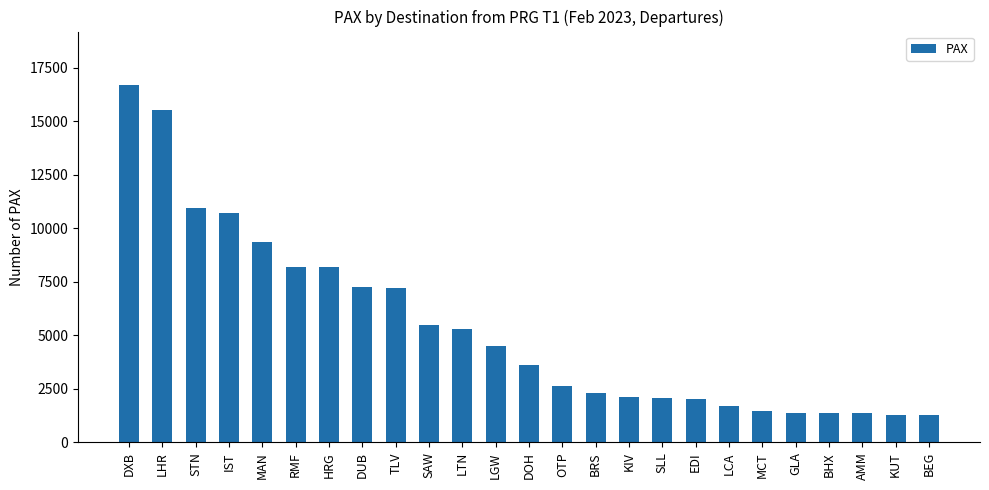

Which label corresponds to the largest value in the chart?

DXB